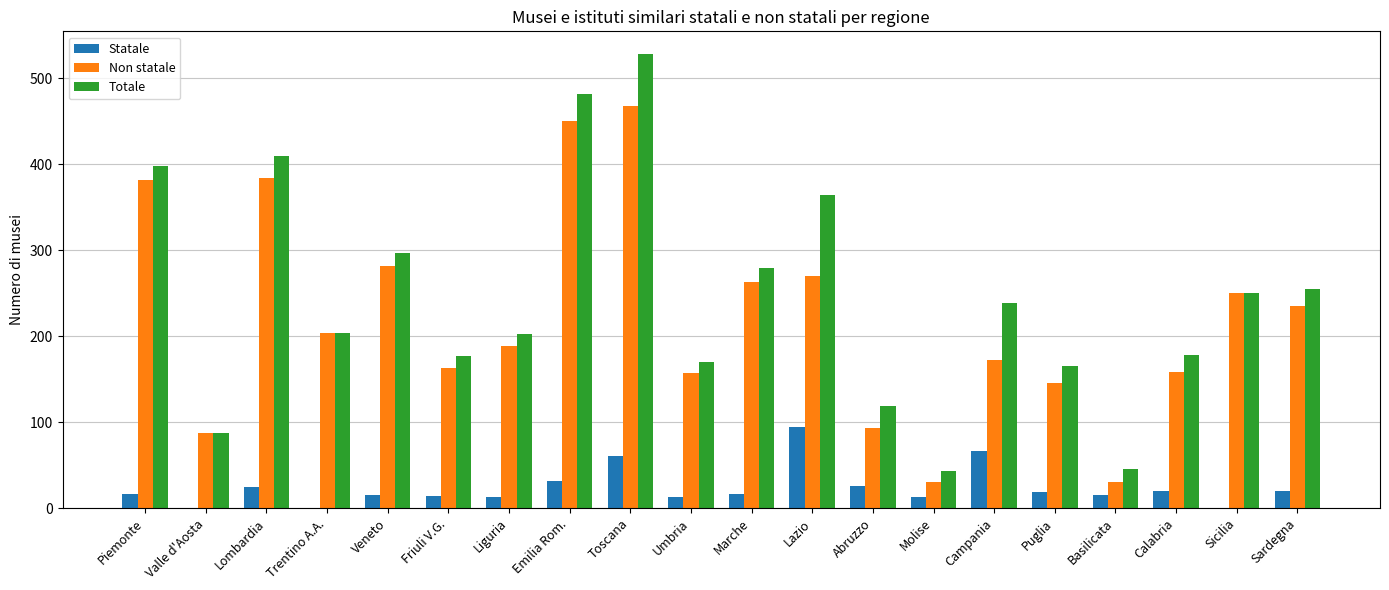

The value of Totale at Basilicata is 66. True or false?

False